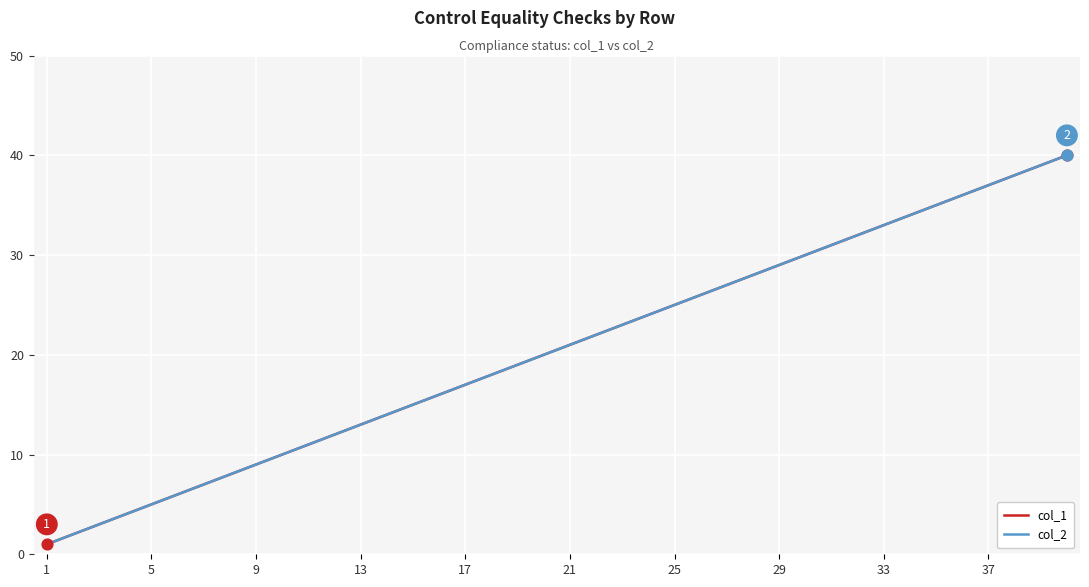

Which series has the largest total across all categories?

col_1